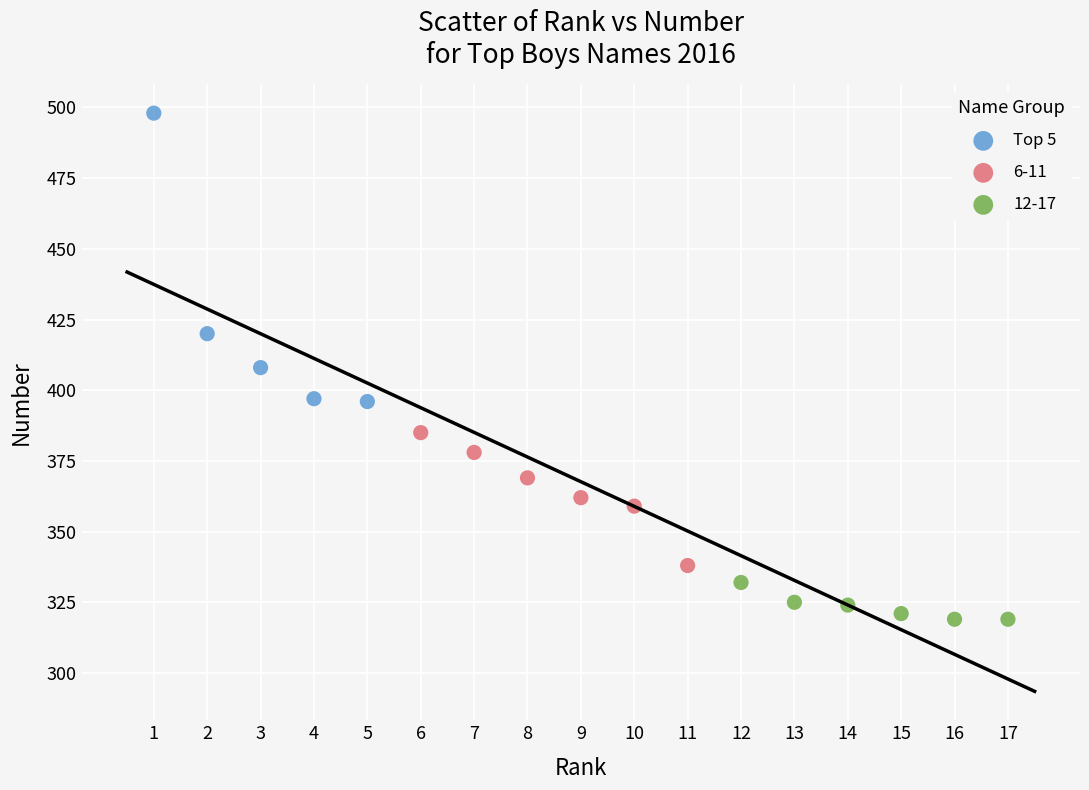

Which series contains the highest Y value?

Top 5